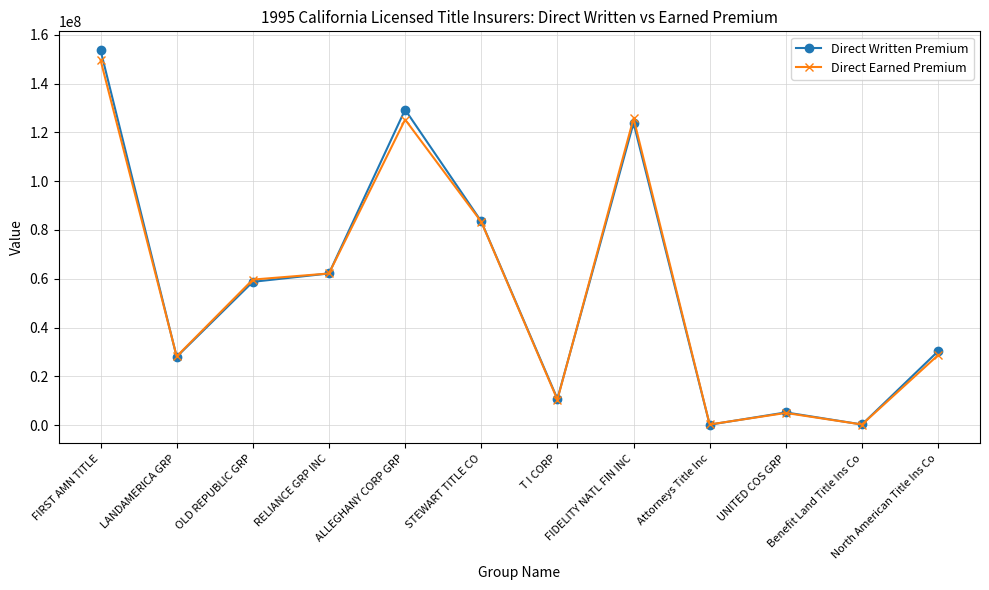

After their last crossing, which series has the higher values: Direct Written Premium or Direct Earned Premium?

Direct Written Premium